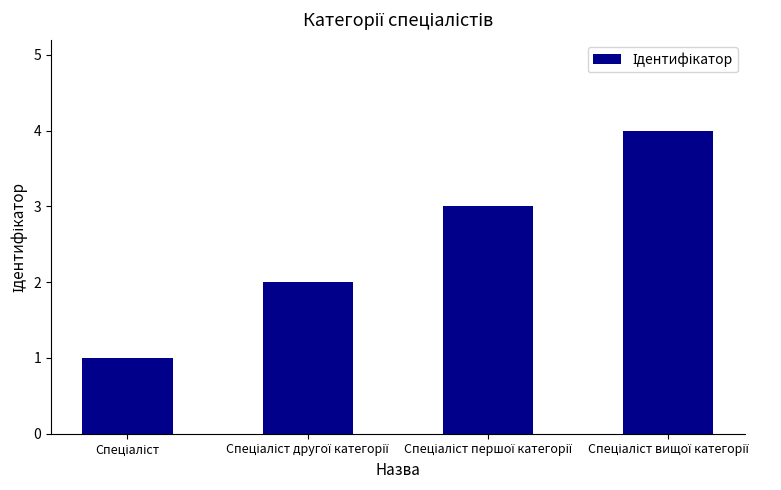

What is the greatest value displayed?

4